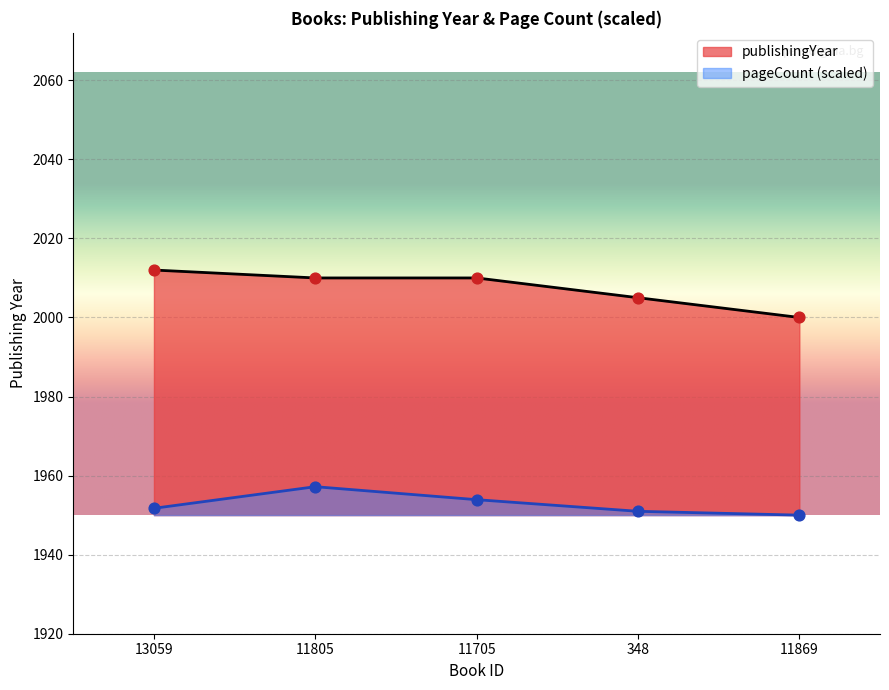

What is the total value across all series at 13059?

3963.7